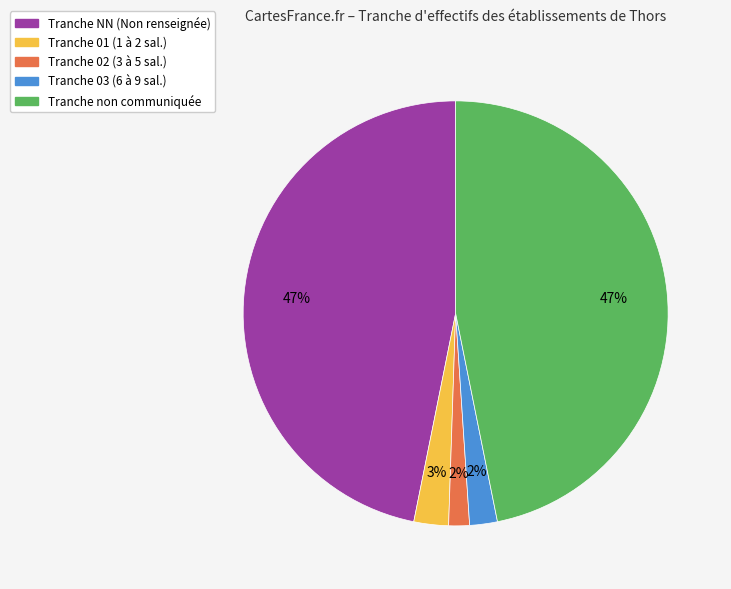

Count the number of slices in the pie.

5